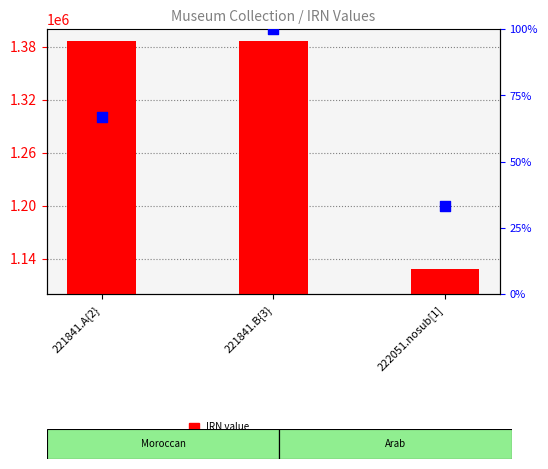

Which series has the largest total across all categories?

IRN value